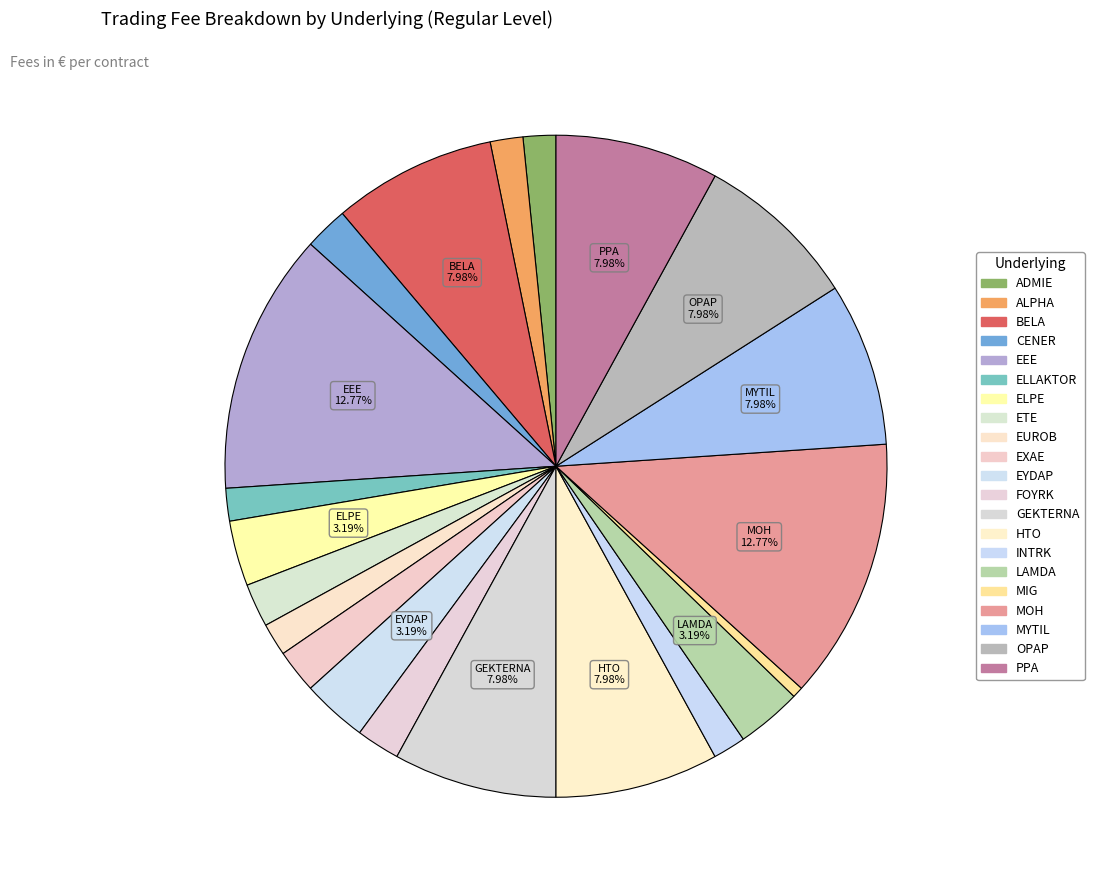

Is the sum of INTRK and MIG greater than half?

No